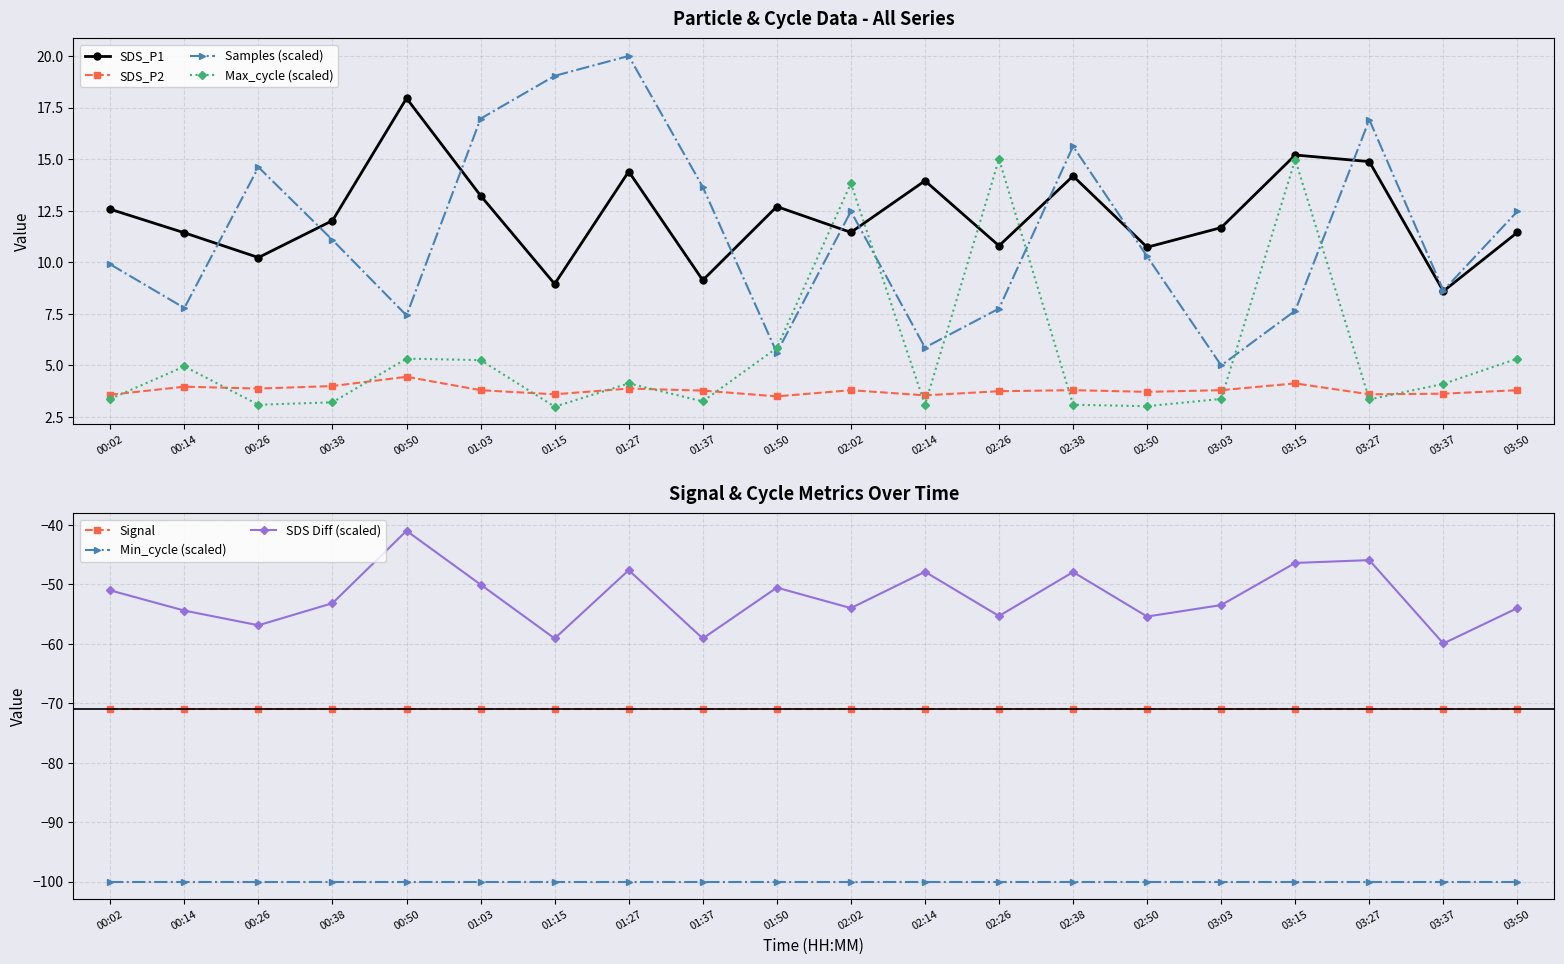

Count the number of categories in the chart.

20